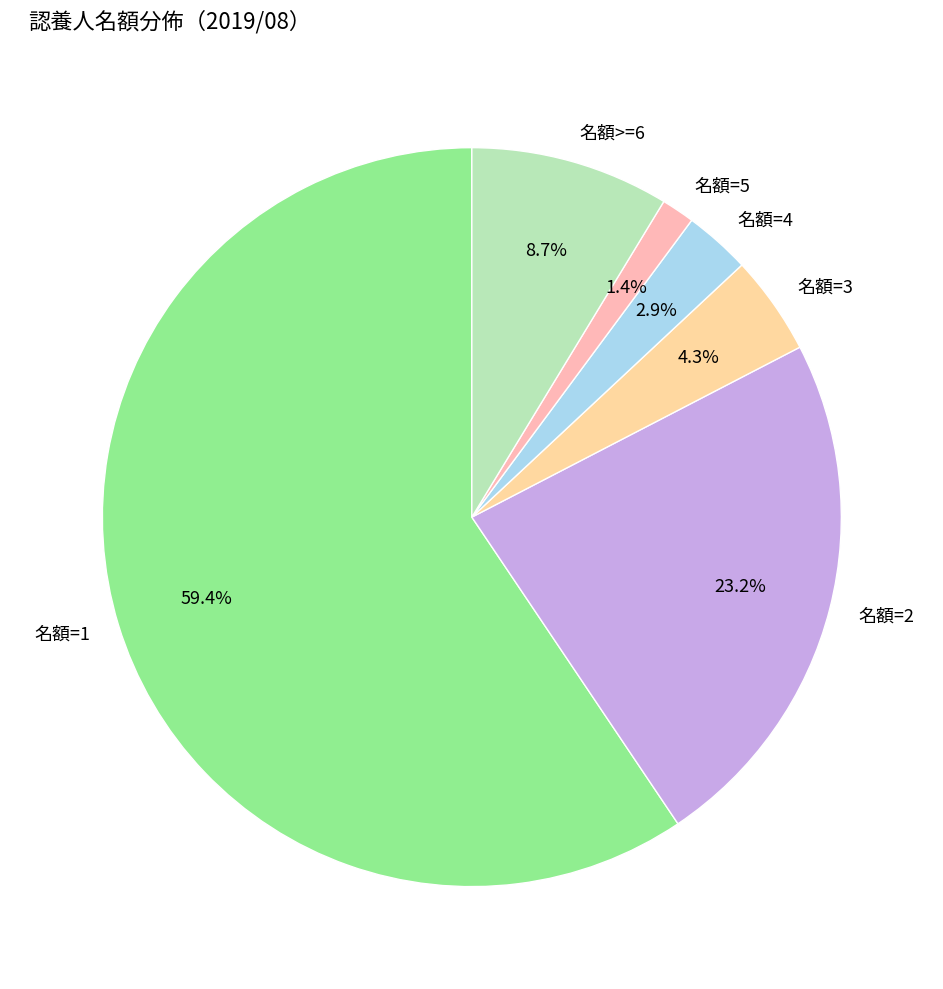

Is it true that 名額=5 is 13% of the pie?

False